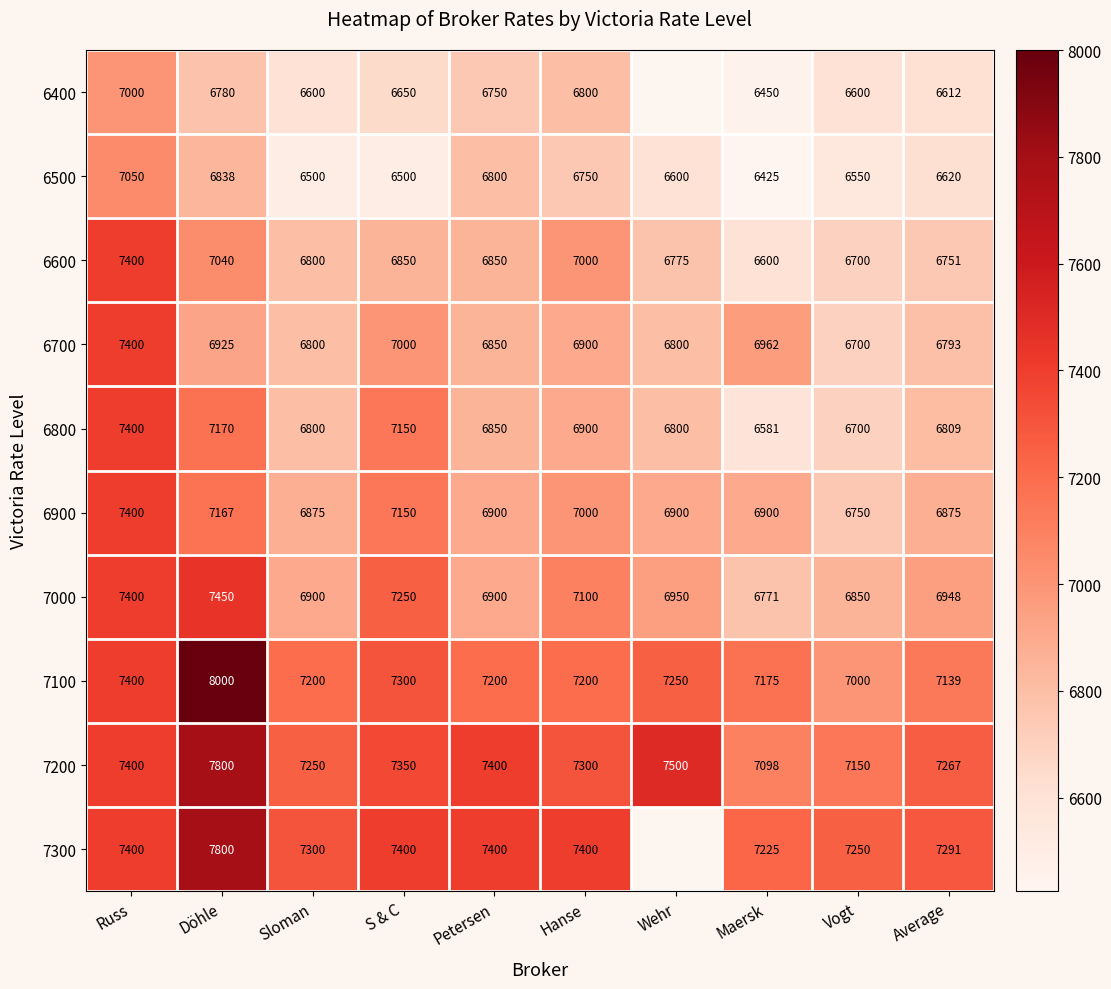

Where does the 6900 series first go above 6900?

Russ